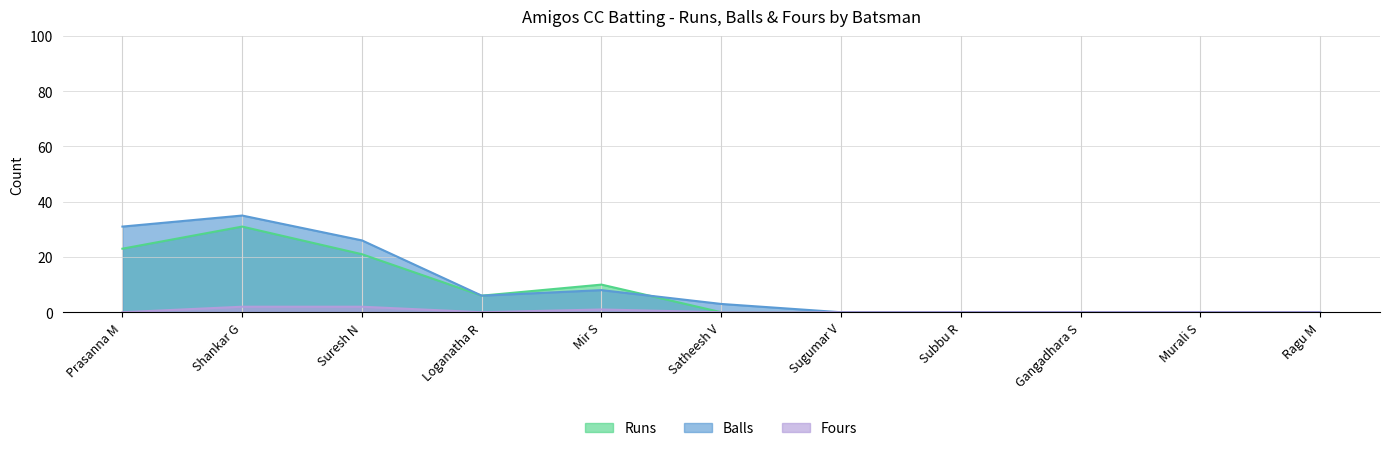

What position from the left is Satheesh V?

6